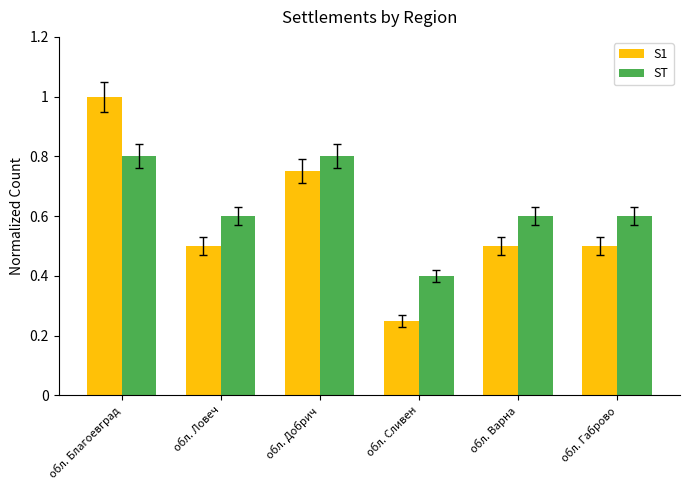

At how many categories does at least one series exceed 0?

6